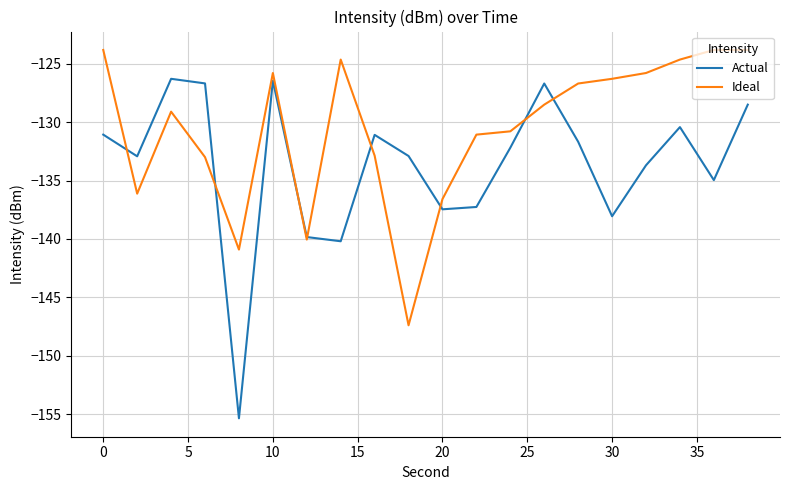

Which series has the largest range (max minus min)?

Actual